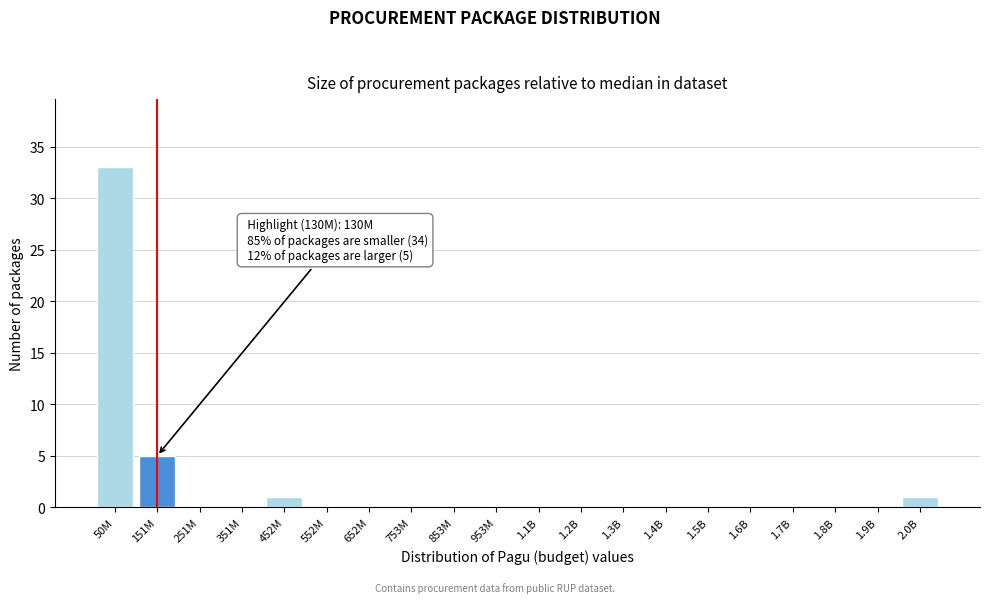

Reading left to right, what are all the values shown in this chart?

50M=33	151M=5	251M=0	351M=0	452M=1	552M=0	652M=0	753M=0	853M=0	953M=0	1.1B=0	1.2B=0	1.3B=0	1.4B=0	1.5B=0	1.6B=0	1.7B=0	1.8B=0	1.9B=0	2.0B=1